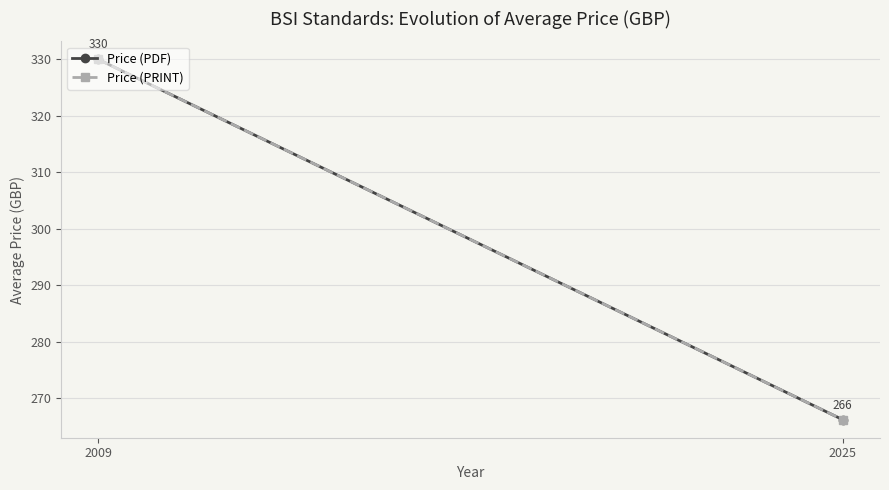

At which label does Price (PRINT) reach its minimum?

2025